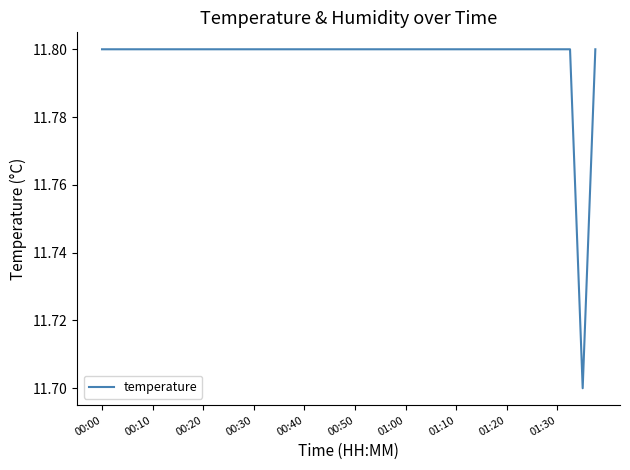

What is the smallest value displayed?

11.7